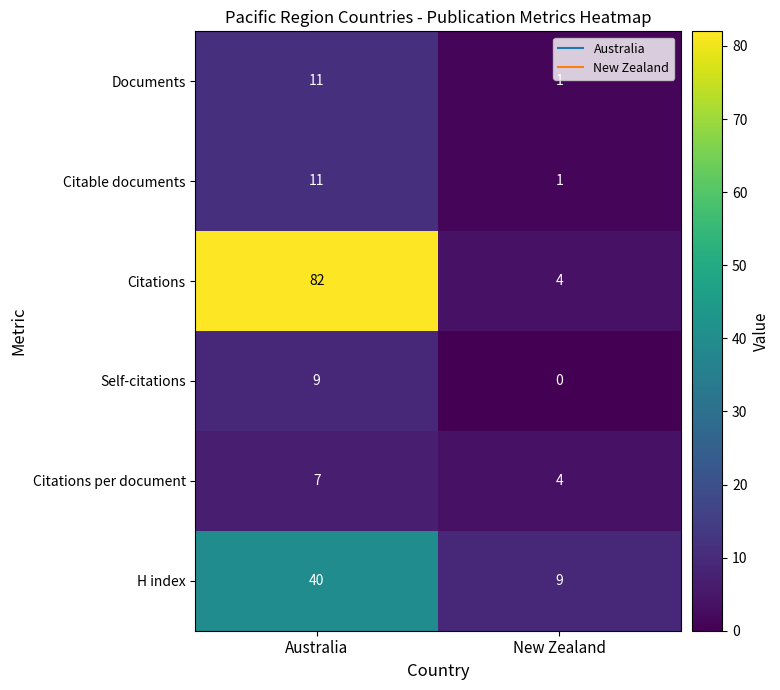

Which series has the widest spread of values?

Citations